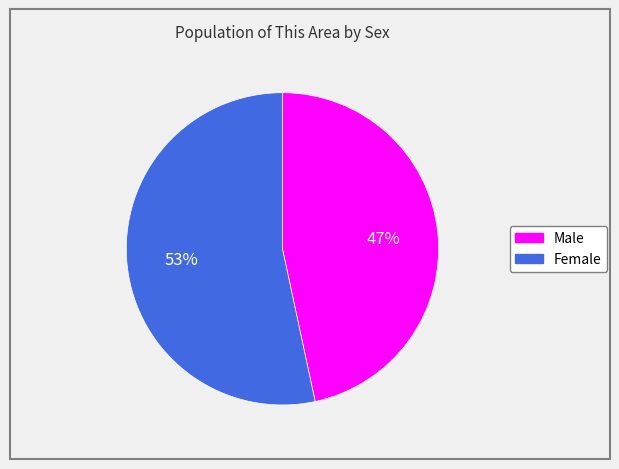

What percentage is the Female slice, to the nearest percent?

53%